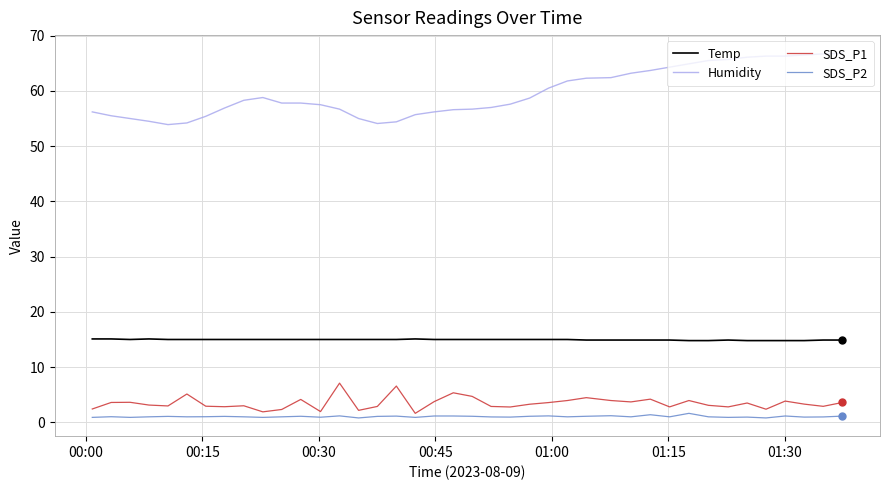

What is the difference between the maximum and minimum values in the SDS_P1 series?

5.5